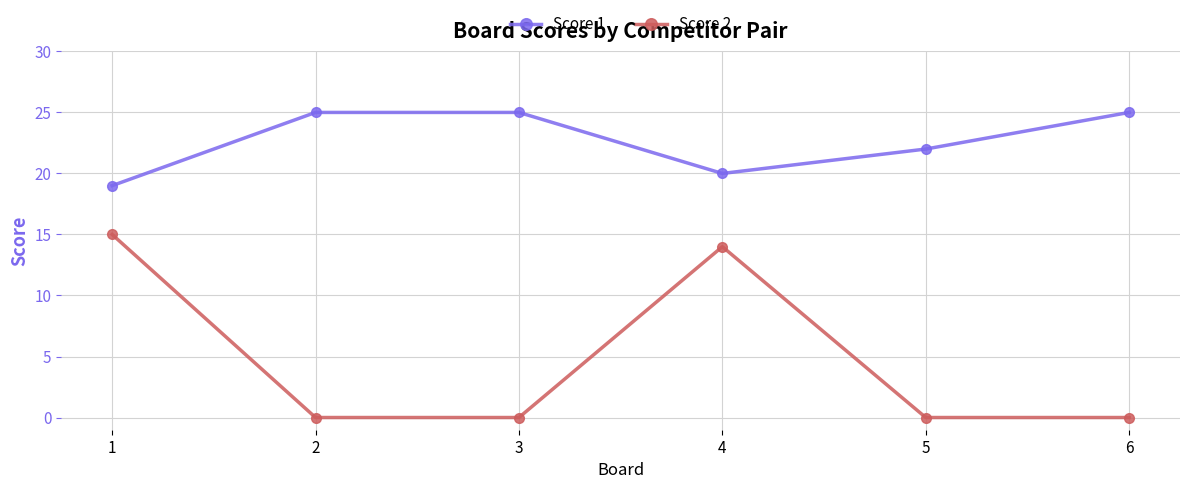

Does the chart have visible grid lines?

Yes